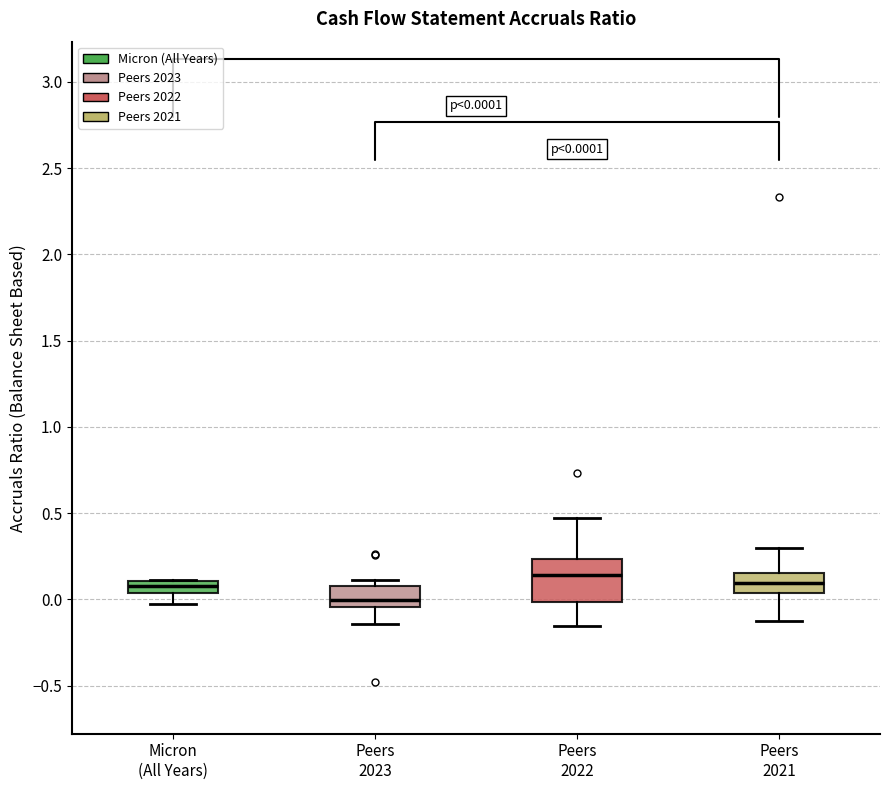

Comparing the boxes themselves (not the whiskers), which one is the tallest?

Peers 2022